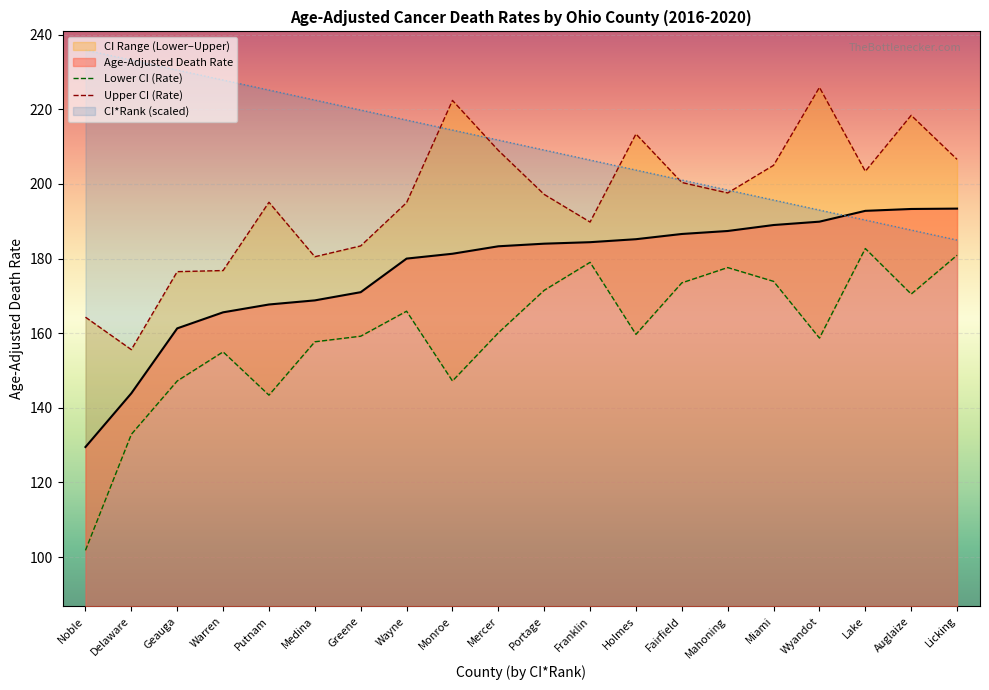

True or false: Age-Adjusted Death Rate has a value of 183.3 at Mercer.

True